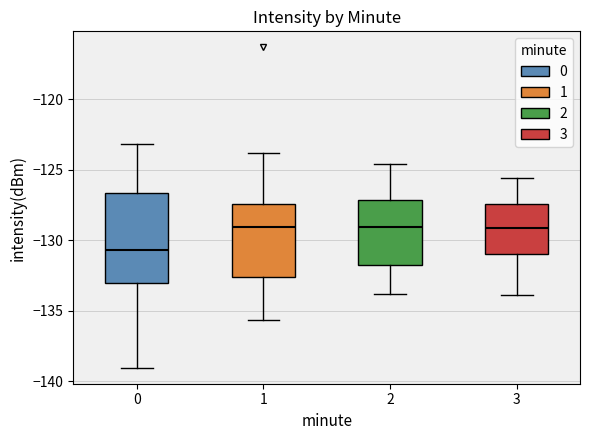

Reading left to right, transcribe this box plot: for each box, give where its median line is, the range the box spans, and where its two whiskers end, as read against the y-axis. The values are not printed on the chart, so give them approximately, as read against the axis.

0: median -130.5, box -133.0 to -126.5, whiskers -139.0 to -123.0
1: median -129.0, box -132.5 to -127.5, whiskers -135.5 to -124.0
2: median -129.0, box -132.0 to -127.0, whiskers -134.0 to -124.5
3: median -129.0, box -131.0 to -127.5, whiskers -134.0 to -125.5